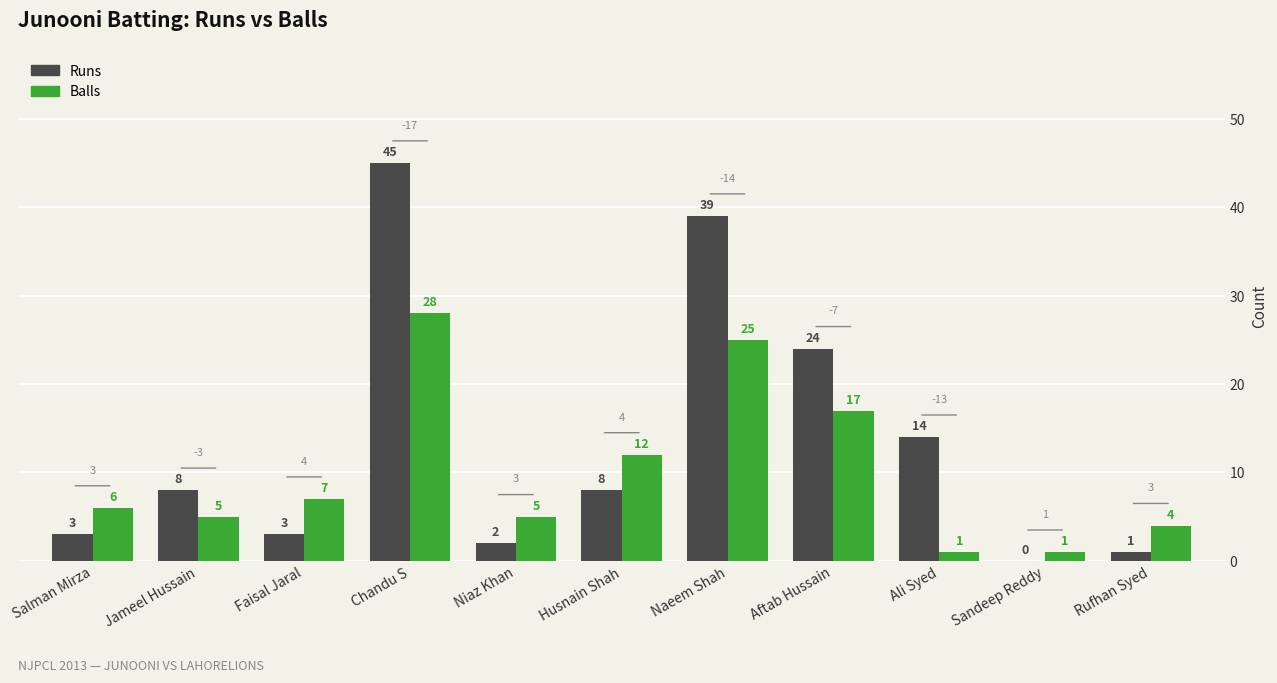

Are the bars horizontal?

No